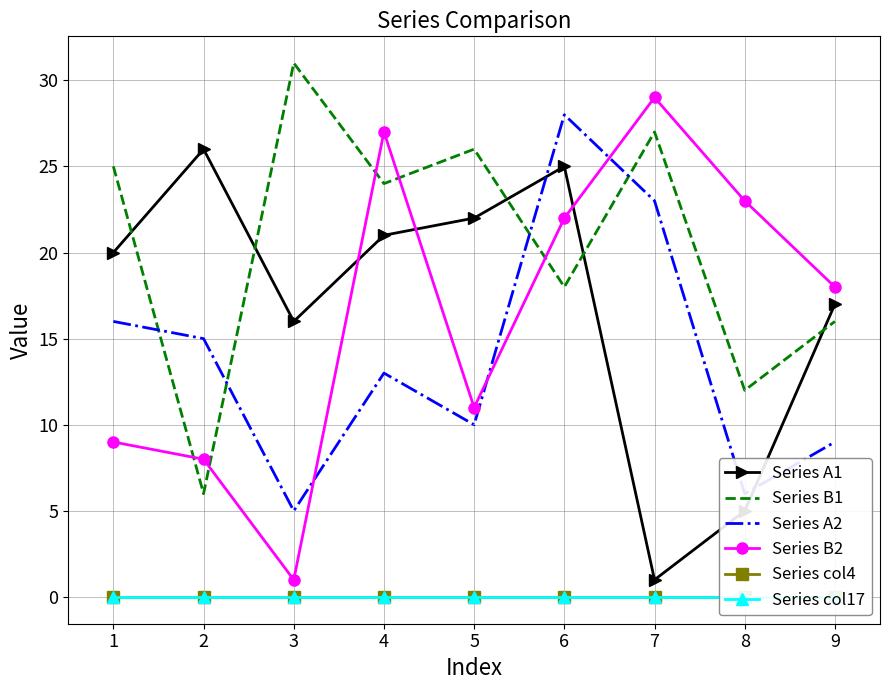

Reading left to right, what are all the values shown in this chart?

Series A1: 20	26	16	21	22	25	1	5	17
Series B1: 25	6	31	24	26	18	27	12	16
Series A2: 16	15	5	13	10	28	23	6	9
Series B2: 9	8	1	27	11	22	29	23	18
Series col4: 0	0	0	0	0	0	0	0	0
Series col17: 0	0	0	0	0	0	0	0	0